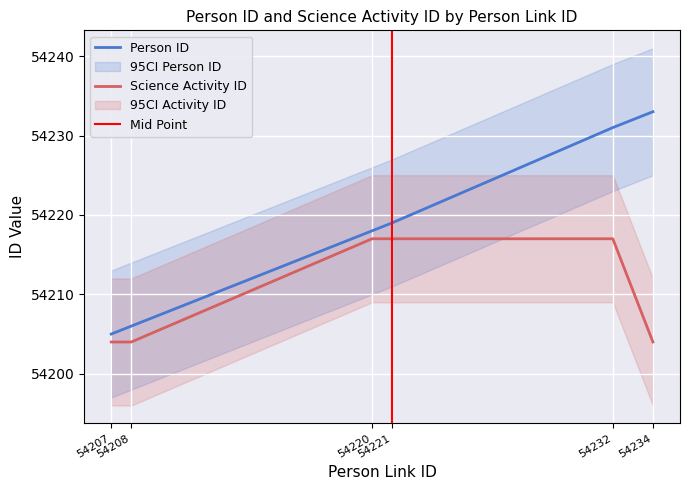

Rank the series by their average value, from highest to lowest.

Person ID, Science Activity ID